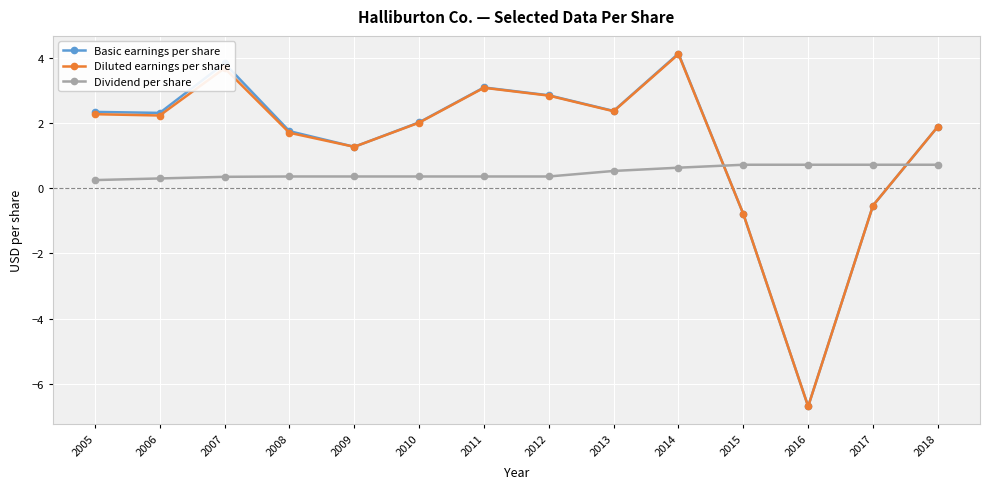

What is the difference between the second highest and minimum values in the Dividend per share series?

0.5